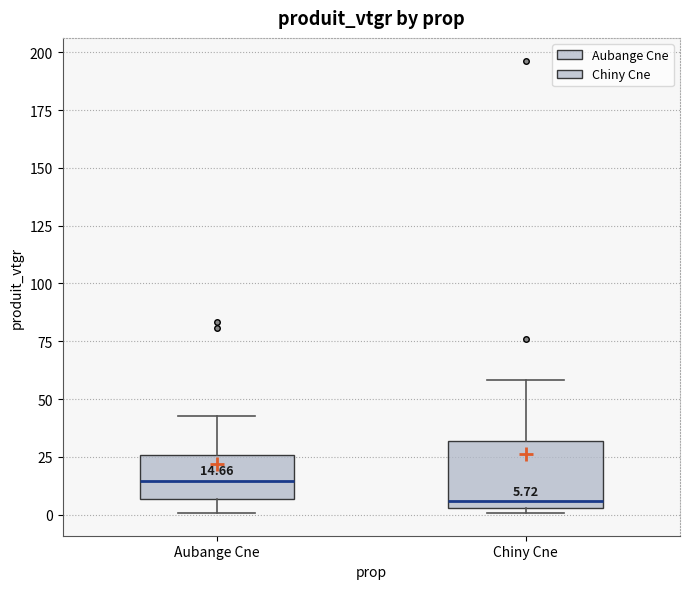

Which box is the tallest, from its lower edge to its upper edge?

Chiny Cne